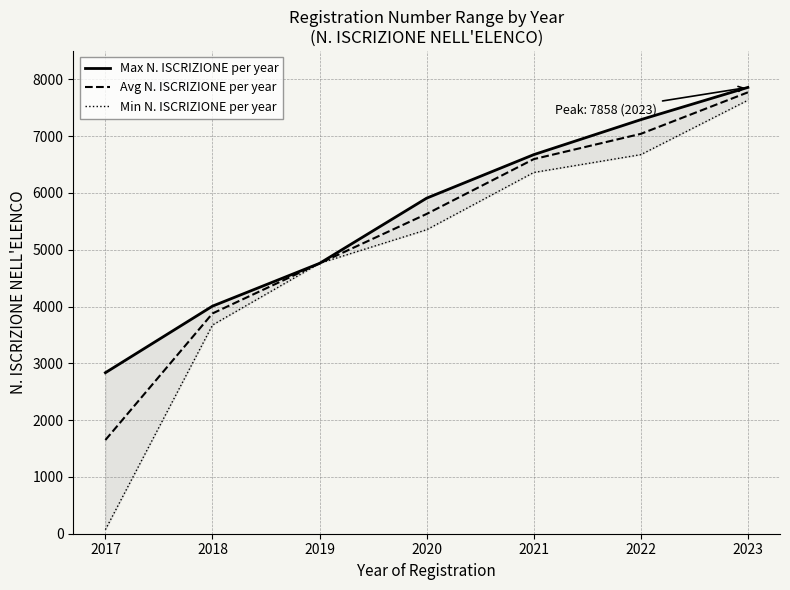

How many series are shown in this chart?

3